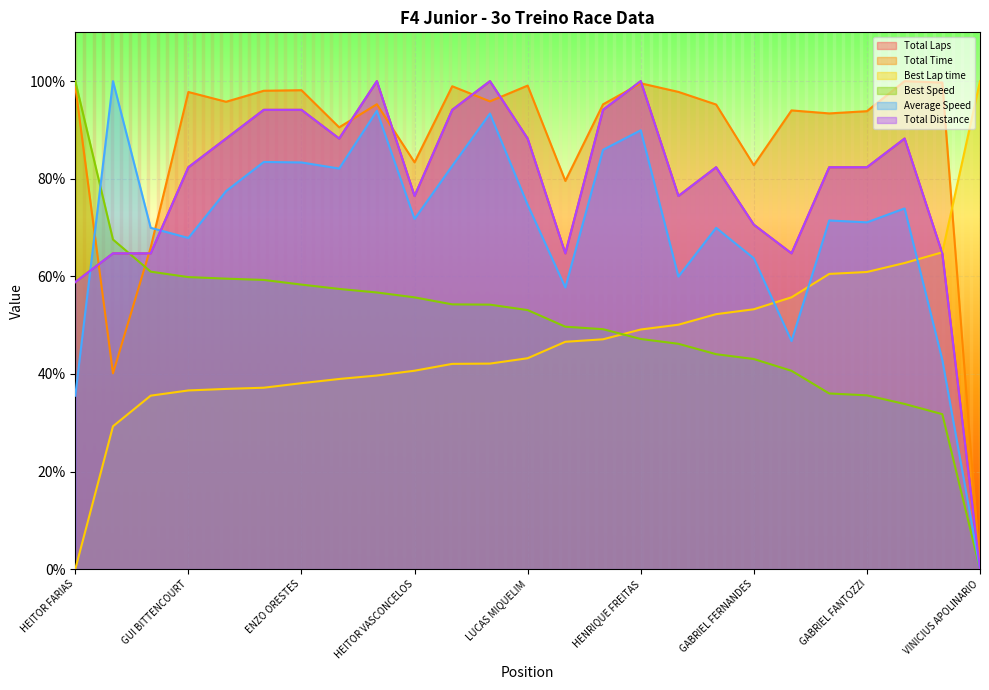

Is it true that Total Time equals 98.0 at RENATO MARTINS?

True